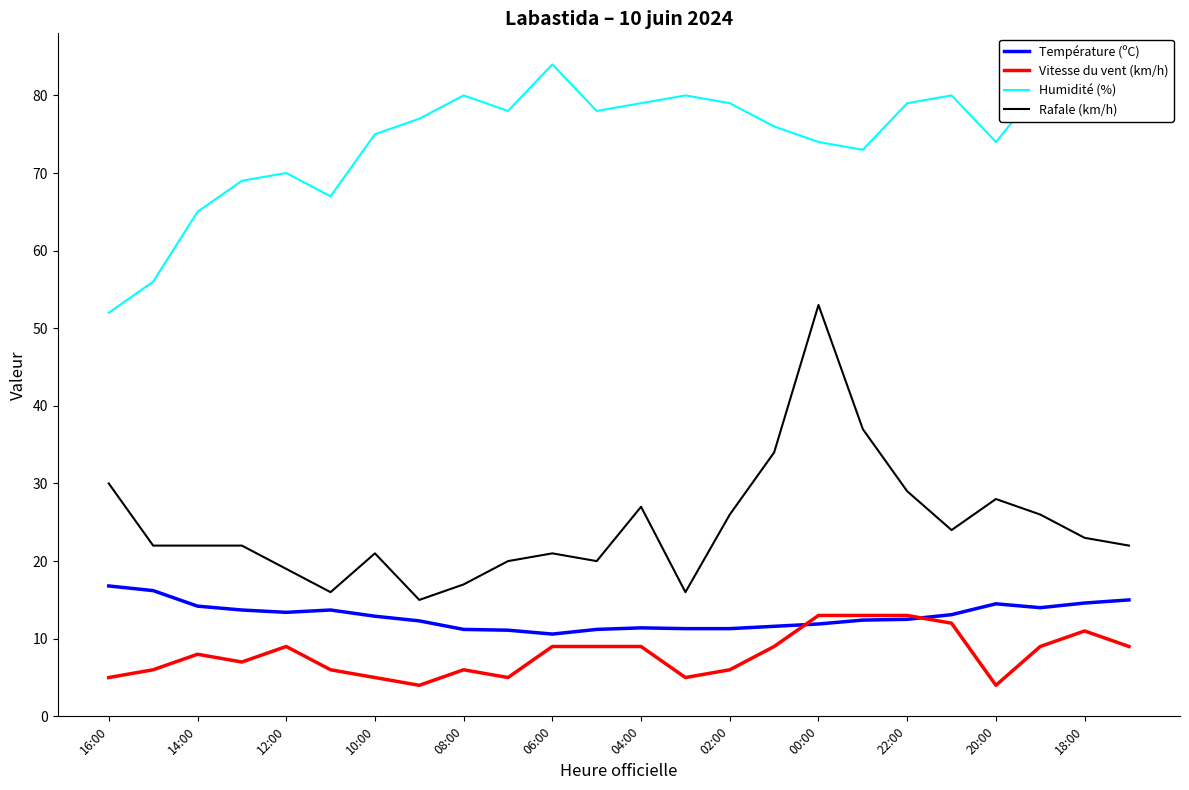

List the series in order of their peak value, highest first.

Humidité (%), Rafale (km/h), Température (ºC), Vitesse du vent (km/h)